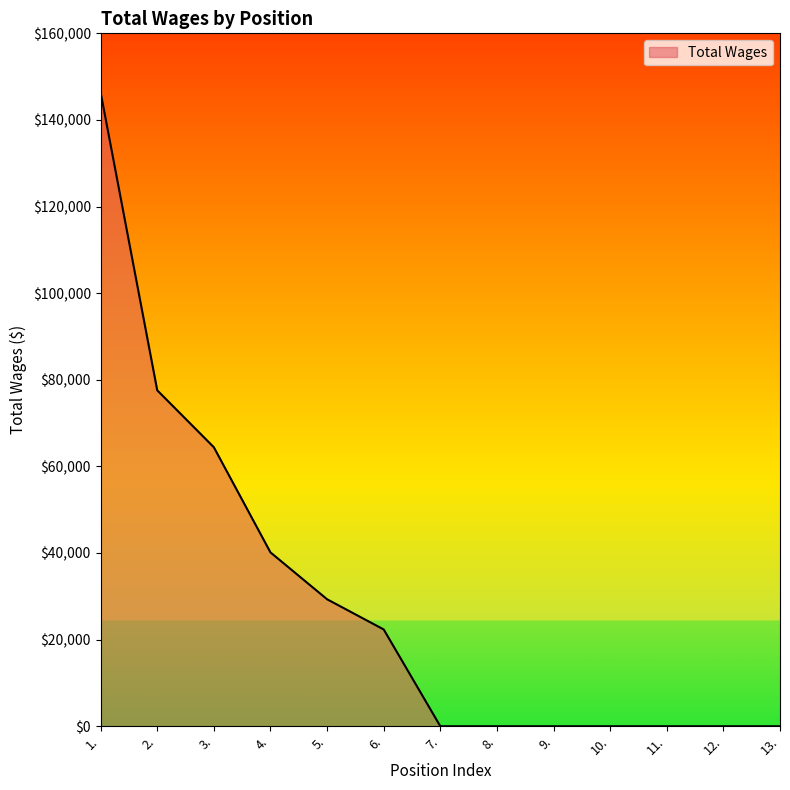

Between 4. and 3., which is larger?

3.